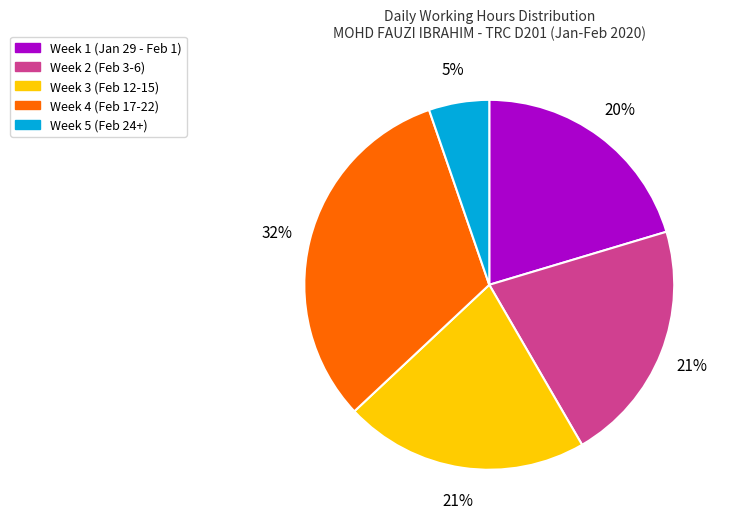

To the nearest percent, what is the average slice percentage?

20%